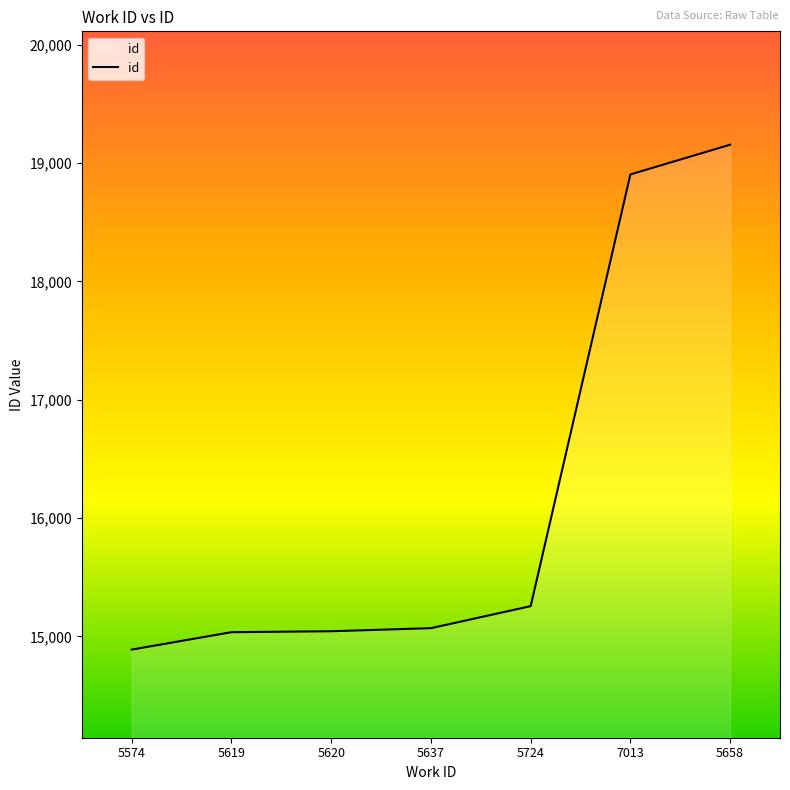

What is the change in value from 5637 to 5658?

+4084